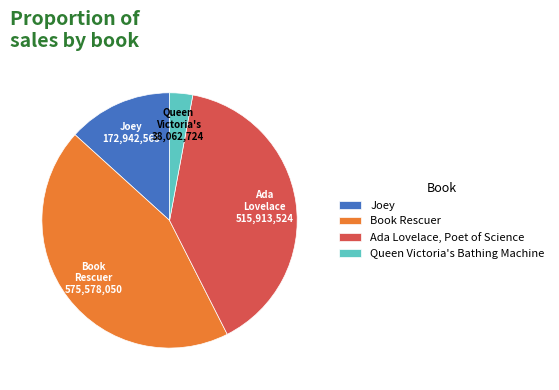

True or false: Book Rescuer accounts for 52% of the total.

False